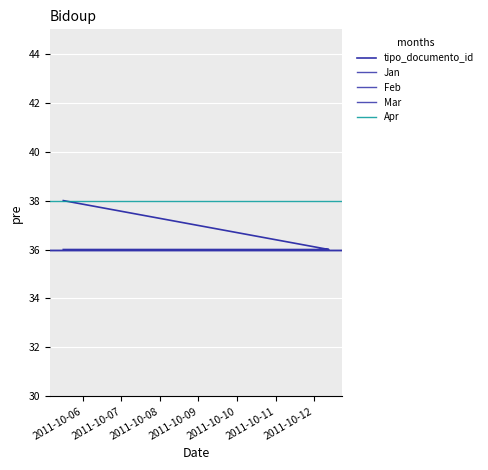

Reading right to left, list all the values displayed in this chart.

36	36	36	38